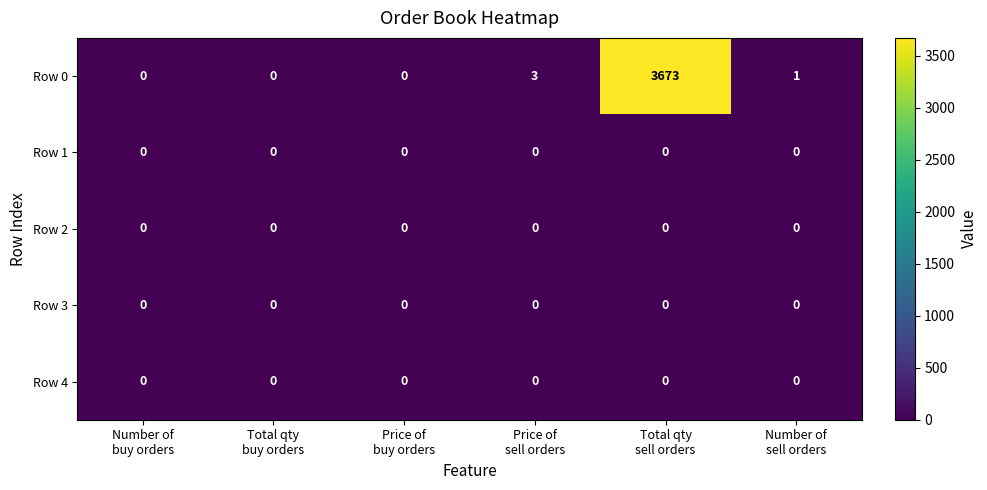

What is the maximum value shown in the chart?

3673